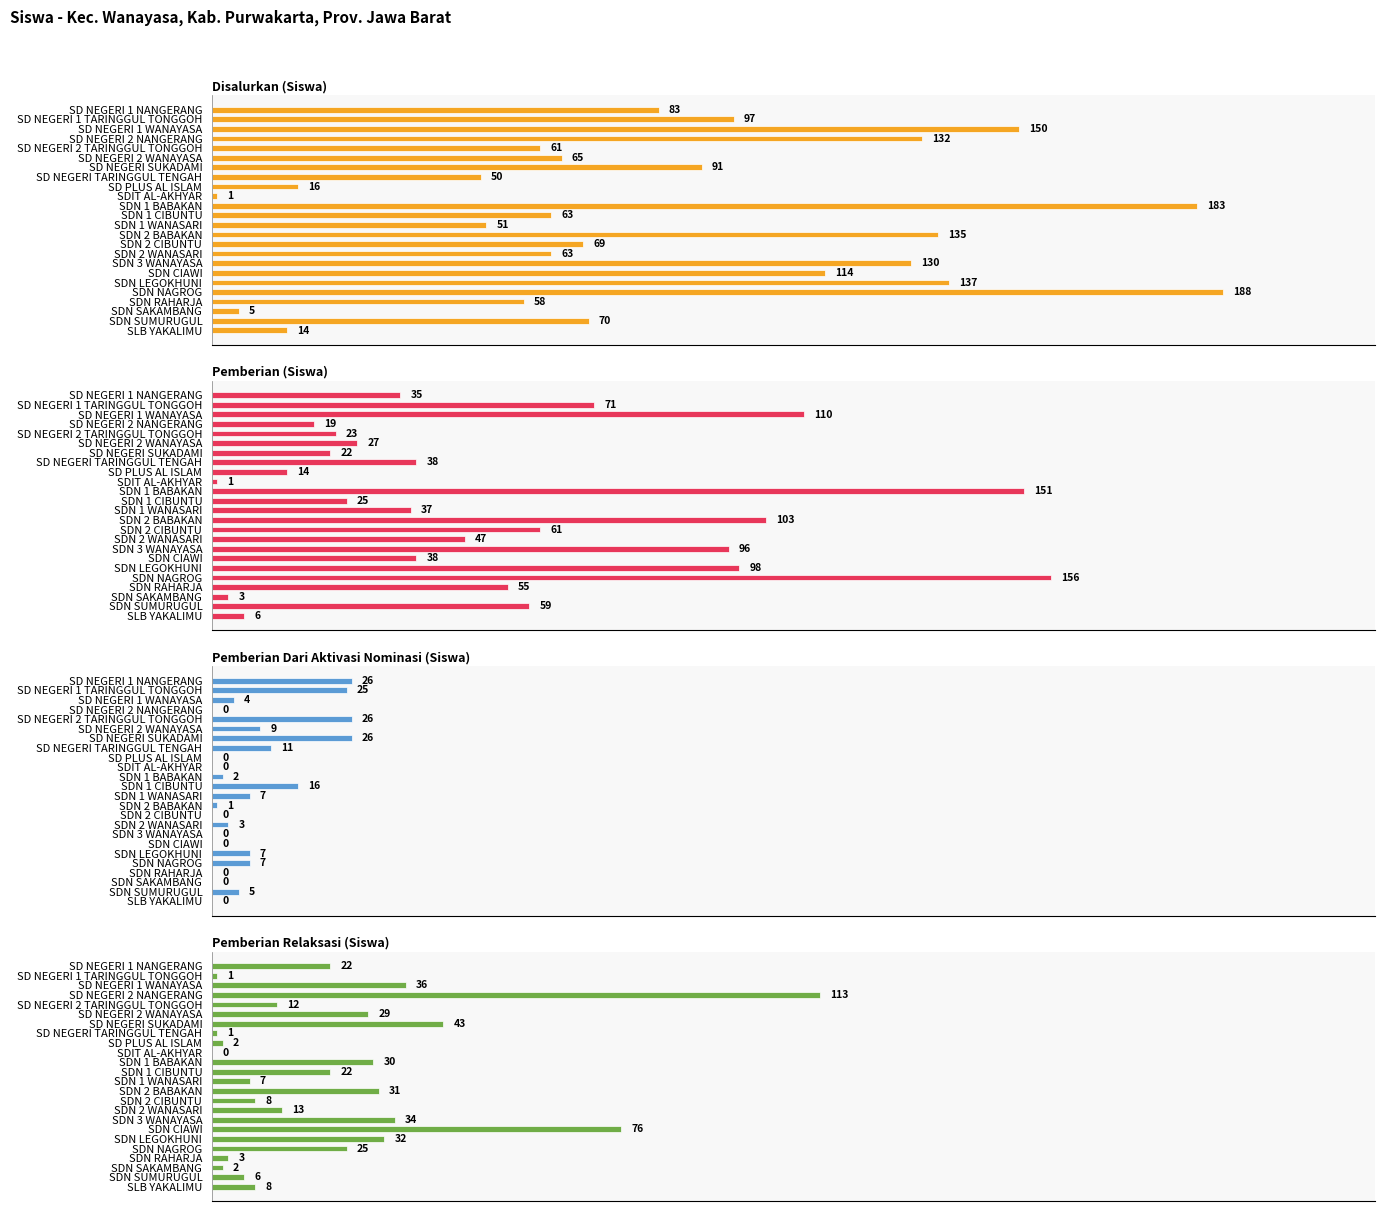

Reading left to right, extract all data points from this chart.

Disalurkan (Siswa): 83	97	150	132	61	65	91	50	16	1	183	63	51	135	69	63	130	114	137	188	58	5	70	14
Pemberian (Siswa): 35	71	110	19	23	27	22	38	14	1	151	25	37	103	61	47	96	38	98	156	55	3	59	6
Pemberian Dari Aktivasi Nominasi (Siswa): 26	25	4	0	26	9	26	11	0	0	2	16	7	1	0	3	0	0	7	7	0	0	5	0
Pemberian Relaksasi (Siswa): 22	1	36	113	12	29	43	1	2	0	30	22	7	31	8	13	34	76	32	25	3	2	6	8